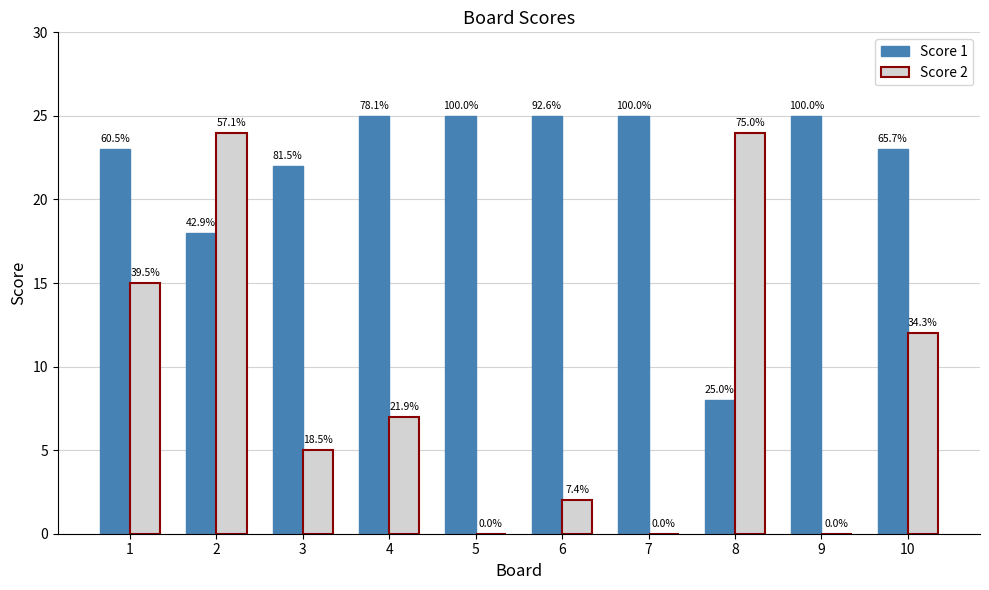

Reading left to right, what are all the values shown in this chart?

Score 1: 23	18	22	25	25	25	25	8	25	23
Score 2: 15	24	5	7	0	2	0	24	0	12